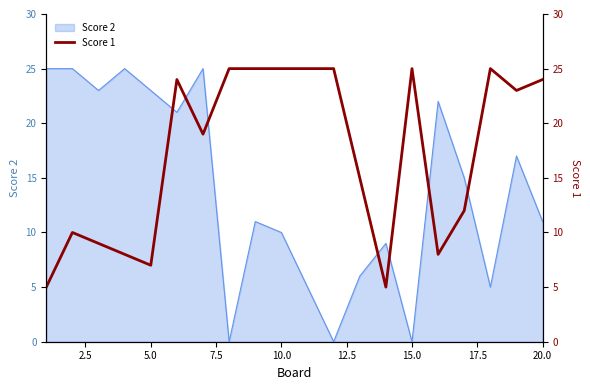

What is the difference between the maximum and minimum values?

20